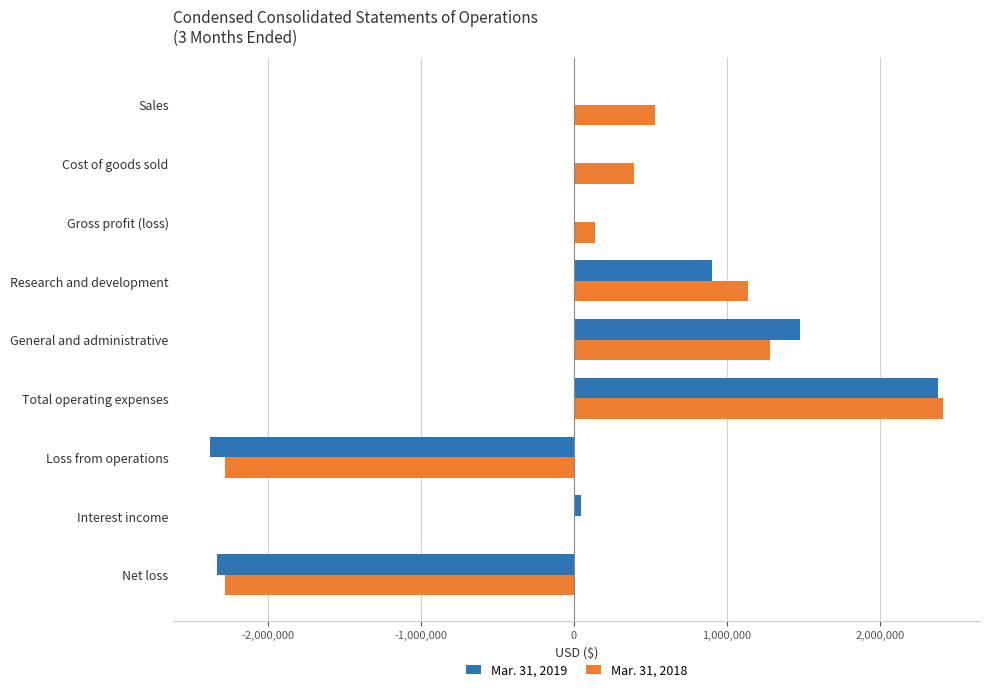

Is it true that Mar. 31, 2019 equals -3115286 at Sales?

False